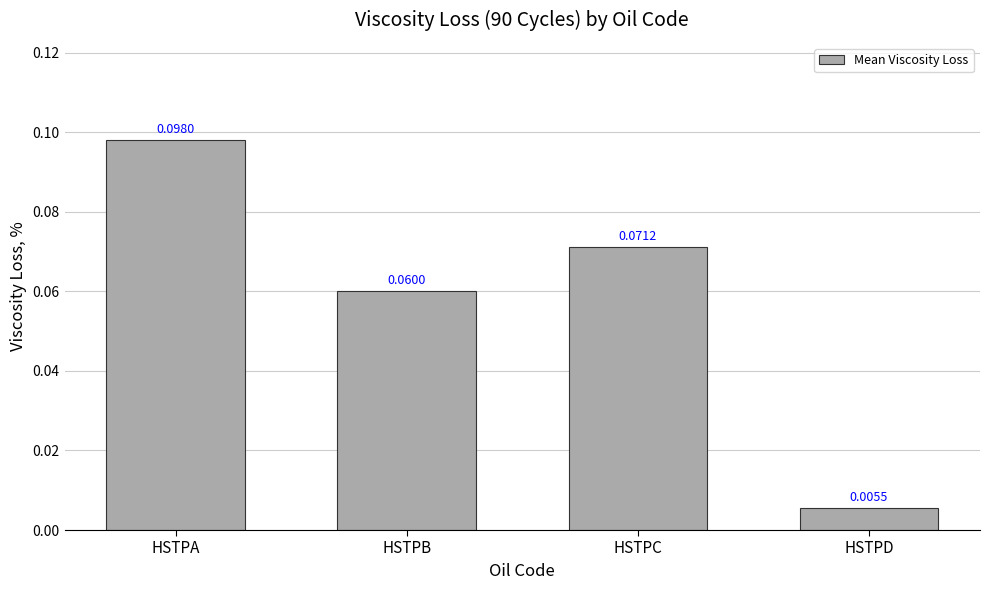

List the labels in order of value, largest first.

HSTPA, HSTPC, HSTPB, HSTPD